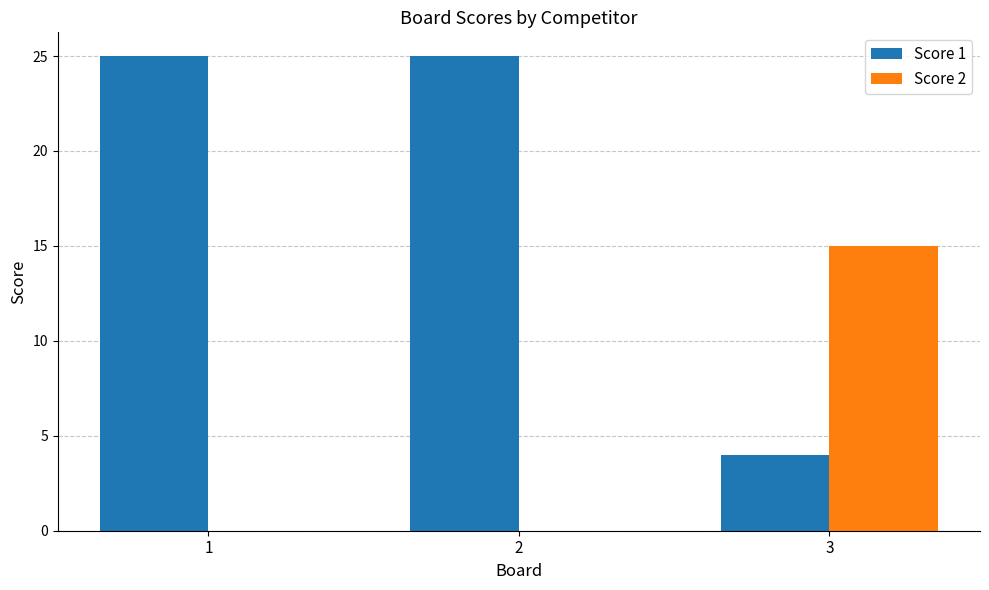

Which series has the largest range (max minus min)?

Score 1